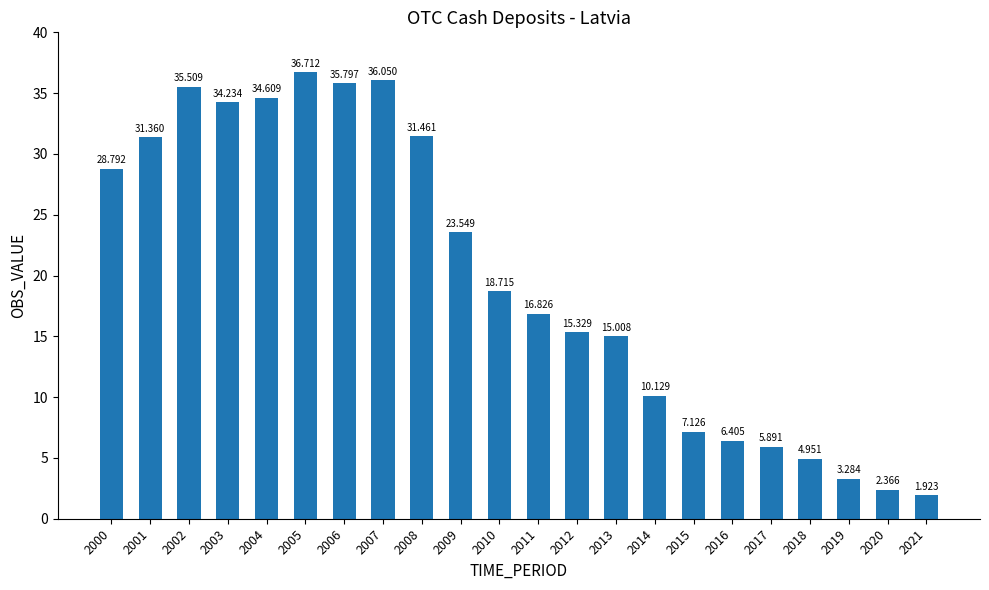

Reading left to right, what are all the values shown in this chart?

2000=28.8	2001=31.4	2002=35.5	2003=34.2	2004=34.6	2005=36.7	2006=35.8	2007=36.0	2008=31.5	2009=23.5	2010=18.7	2011=16.8	2012=15.3	2013=15.0	2014=10.1	2015=7.1	2016=6.4	2017=5.9	2018=5.0	2019=3.3	2020=2.4	2021=1.9